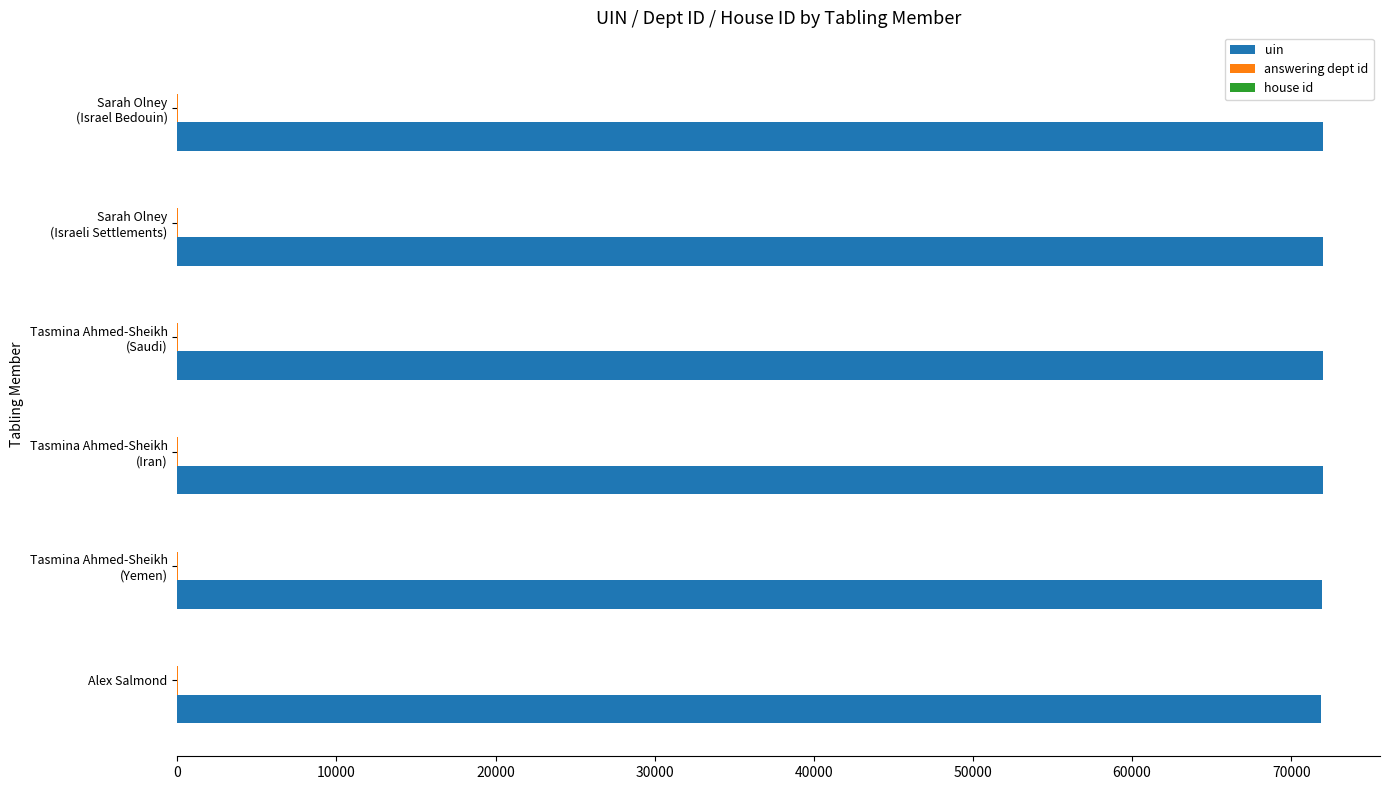

Which series has the largest total across all categories?

uin